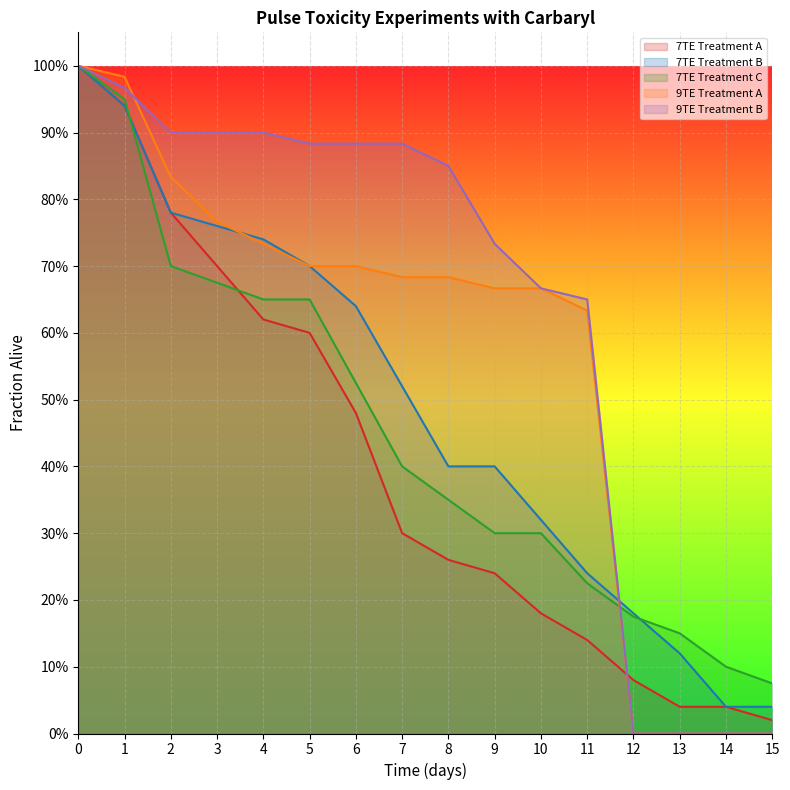

How many intersections are there between 7TE Treatment C and 9TE Treatment B?

1